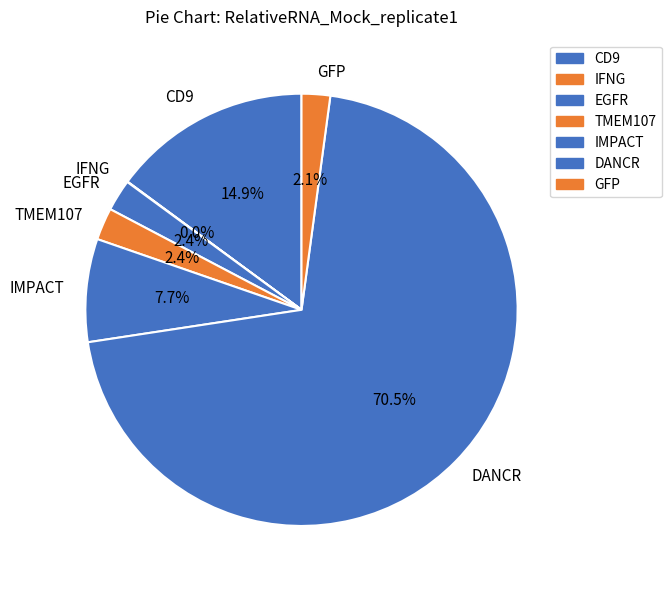

Combined, do TMEM107 and GFP account for over 50%?

No